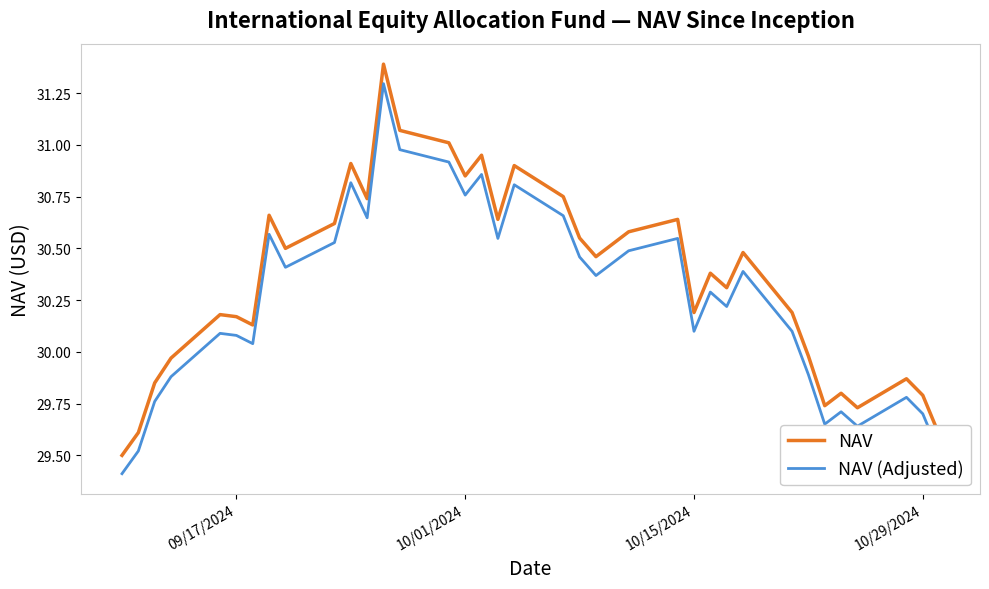

Is this an area chart (filled region under the line)?

No